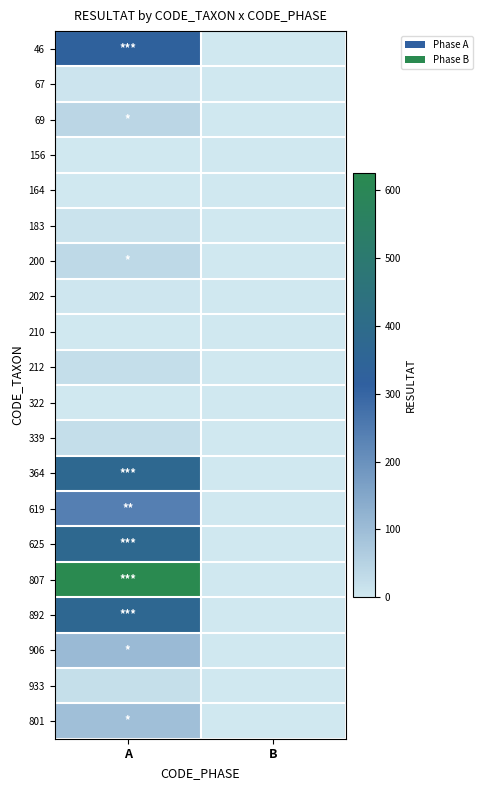

Reading left to right, what are all the values shown in this chart?

46: A=327	B=0
67: A=8	B=0
69: A=40	B=0
156: A=2	B=0
164: A=0	B=0
183: A=10	B=0
200: A=35	B=0
202: A=3	B=0
210: A=2	B=0
212: A=23	B=0
322: A=2	B=0
339: A=24	B=0
364: A=375	B=0
619: A=241	B=0
625: A=378	B=0
807: A=626	B=0
892: A=371	B=0
906: A=107	B=0
933: A=22	B=0
801: A=93	B=0